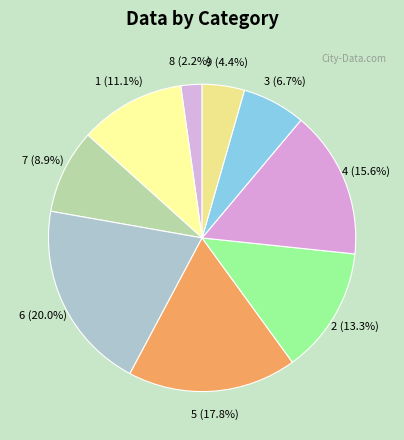

Is the sum of 6 and 2 greater than half?

No